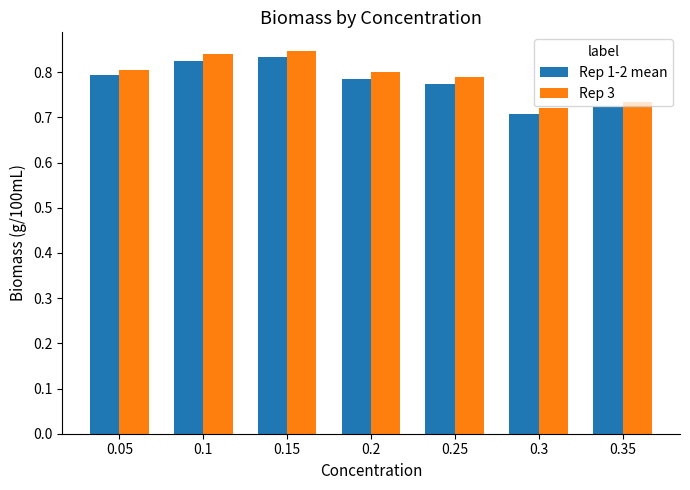

Which series has the widest spread of values?

Rep 3